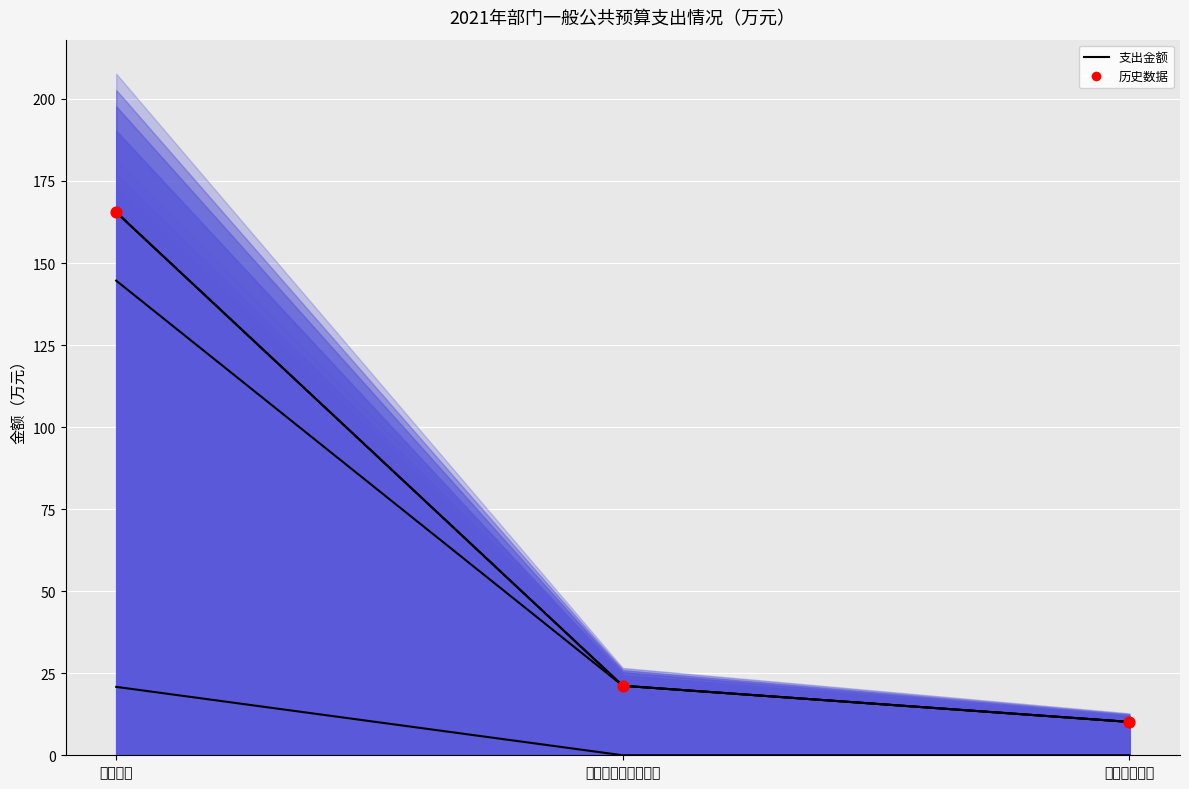

Is the value of 公用经费支出 at 教育支出 greater than the value of 总计 at 教育支出?

No